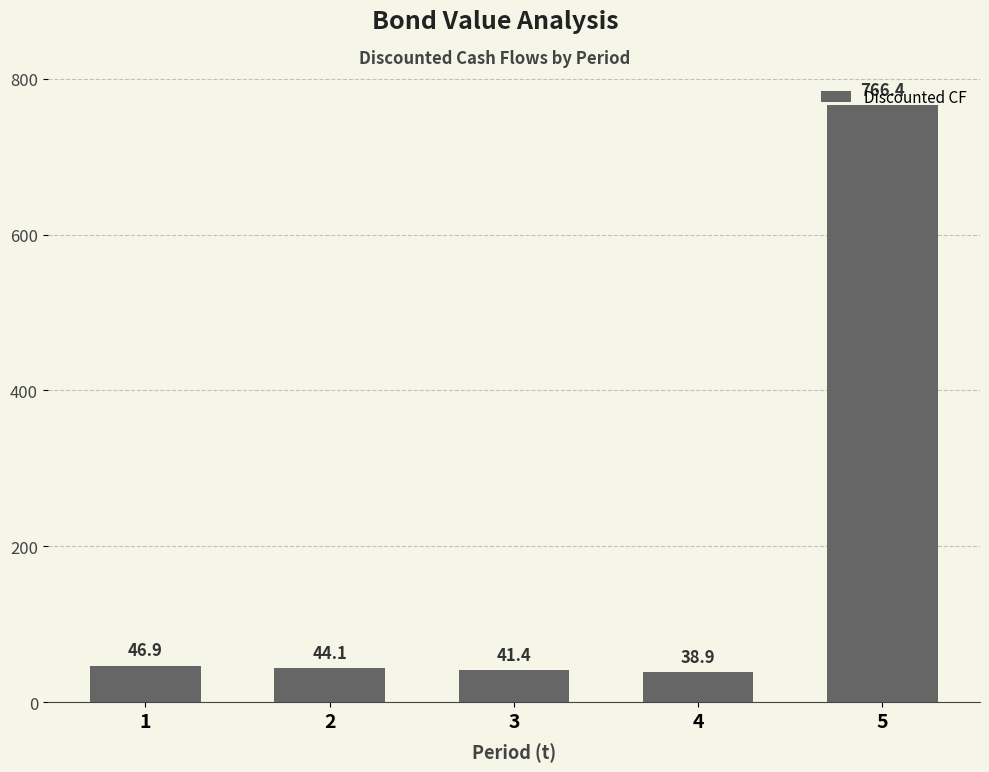

What is the value of the 1st bar from the left?

46.9